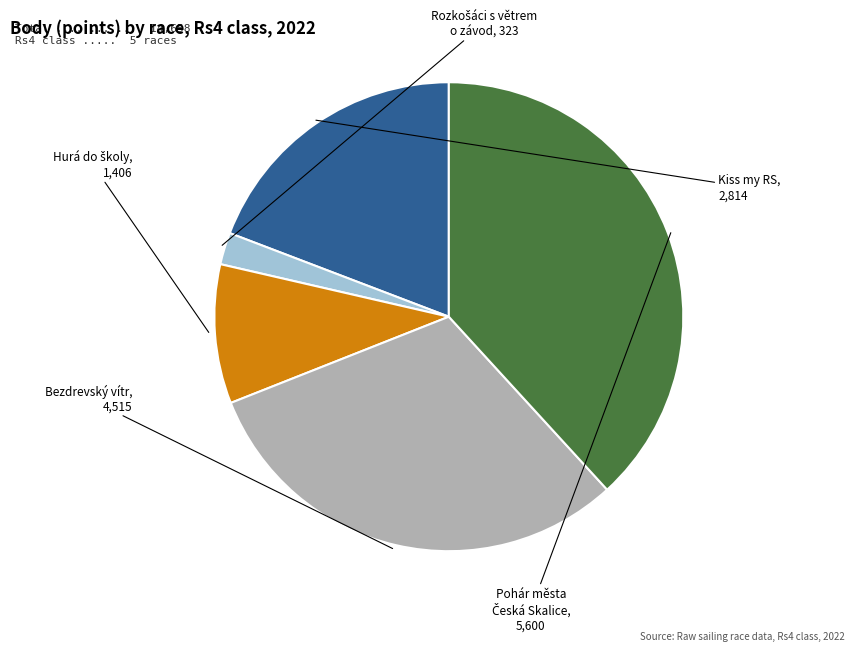

Is there a majority slice in this chart?

No